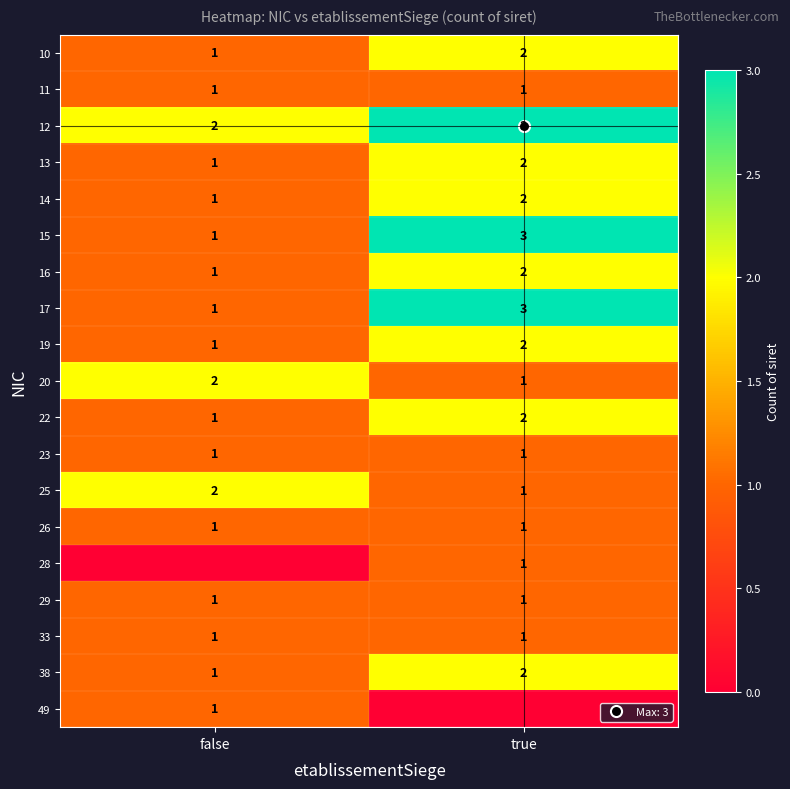

Which has a higher value, false or true?

true